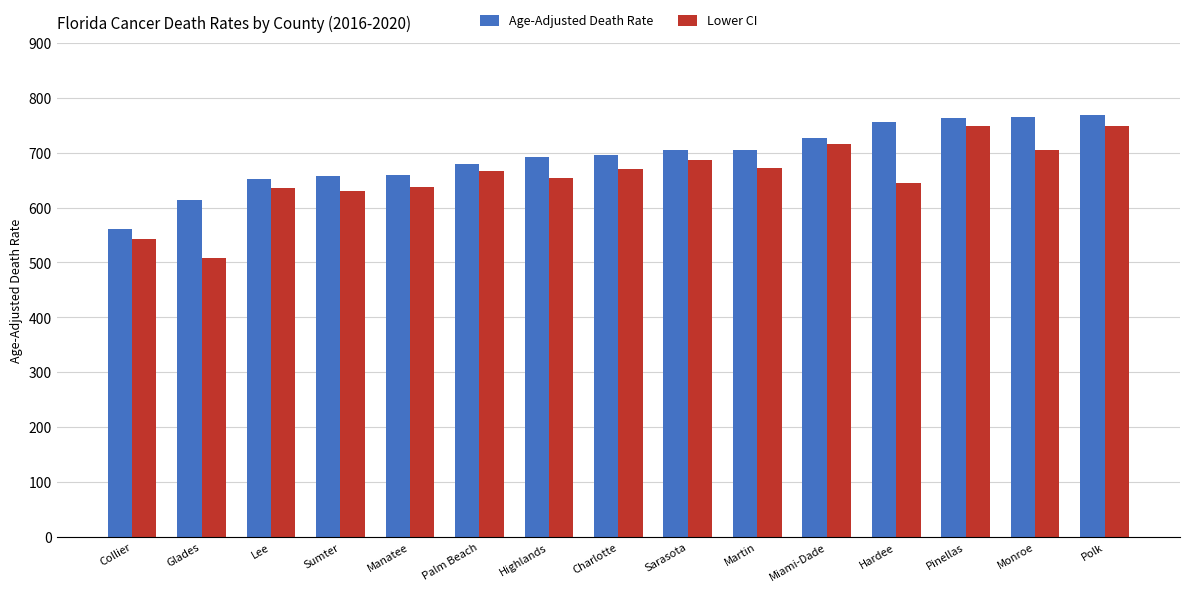

What is the highest value of the Age-Adjusted Death Rate series?

768.7